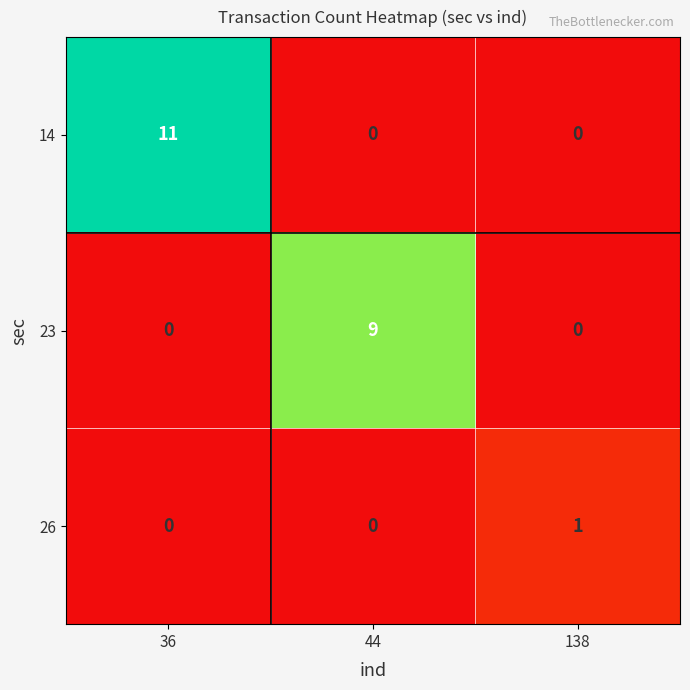

How many categories are shown in the chart?

3